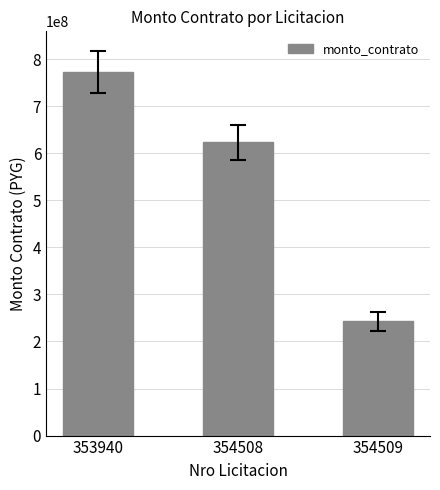

Where is the data nearest to the value 507904633?

354508